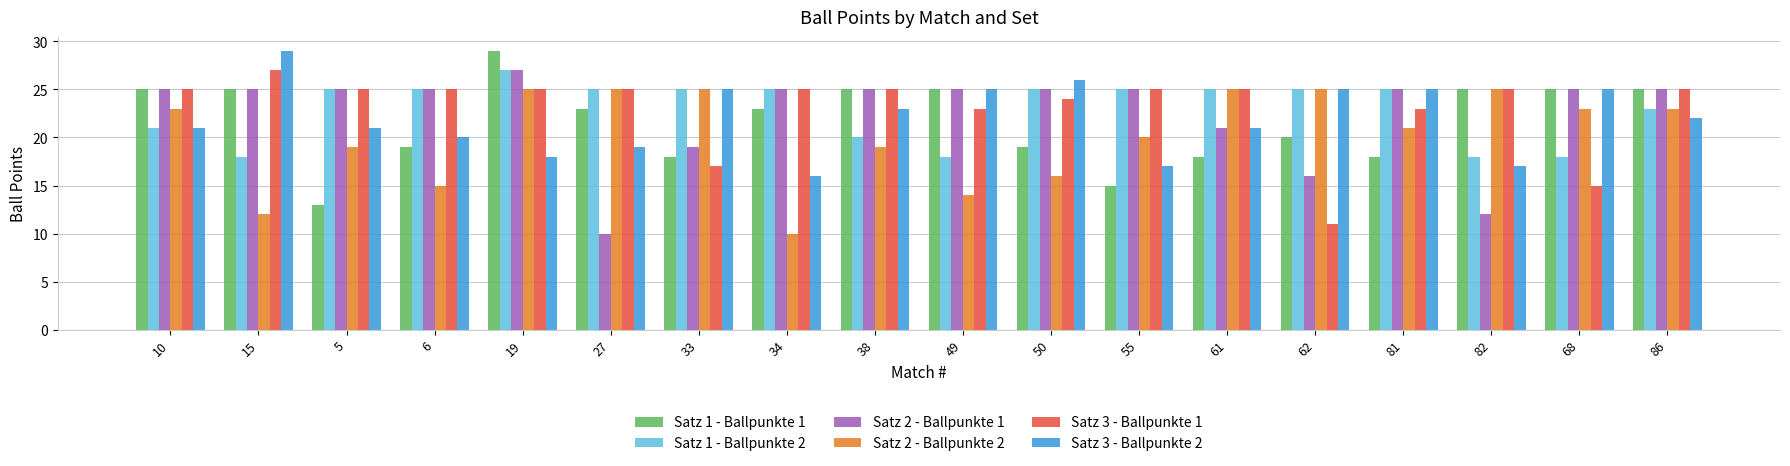

Which series has the widest spread of values?

Satz 2 - Ballpunkte 1